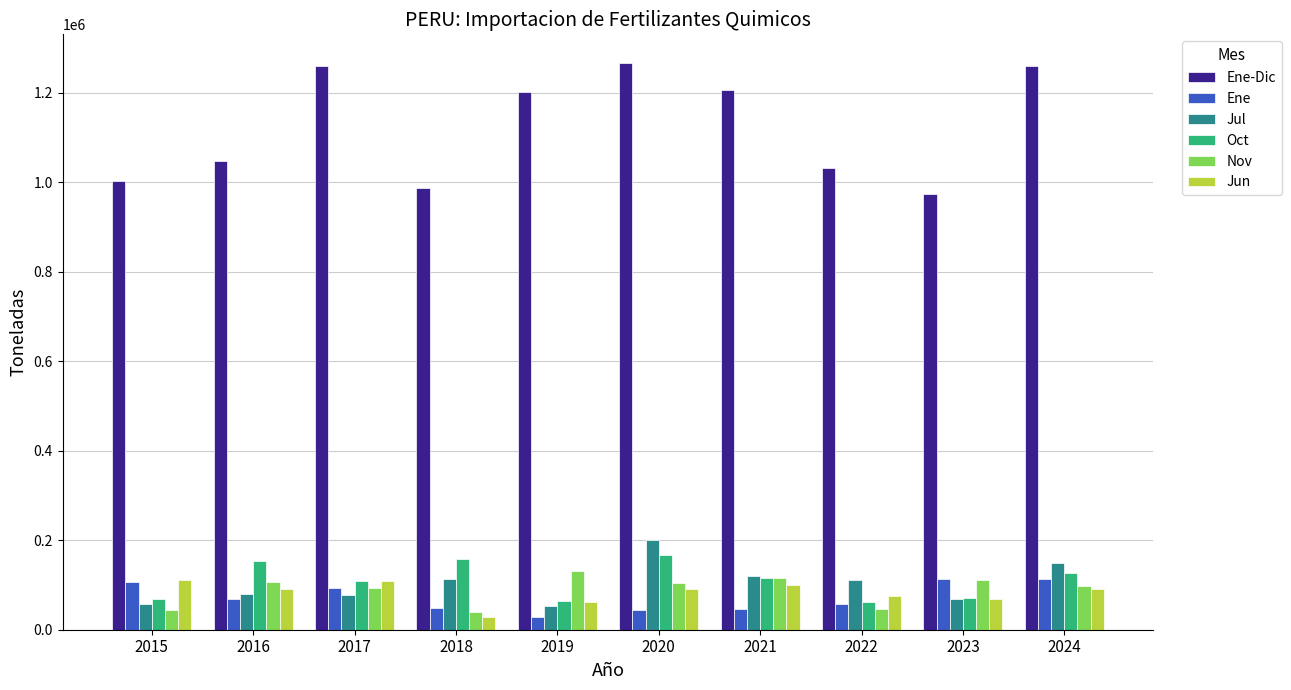

Which series has the widest spread of values?

Ene-Dic